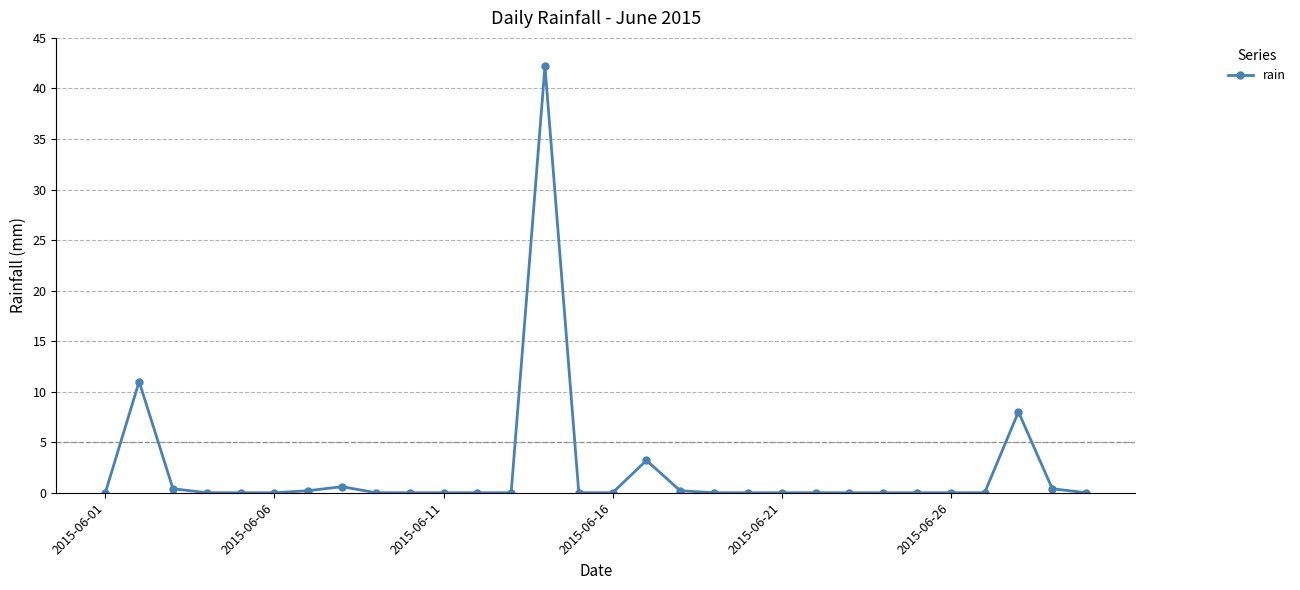

How many lines are shown in the chart?

1